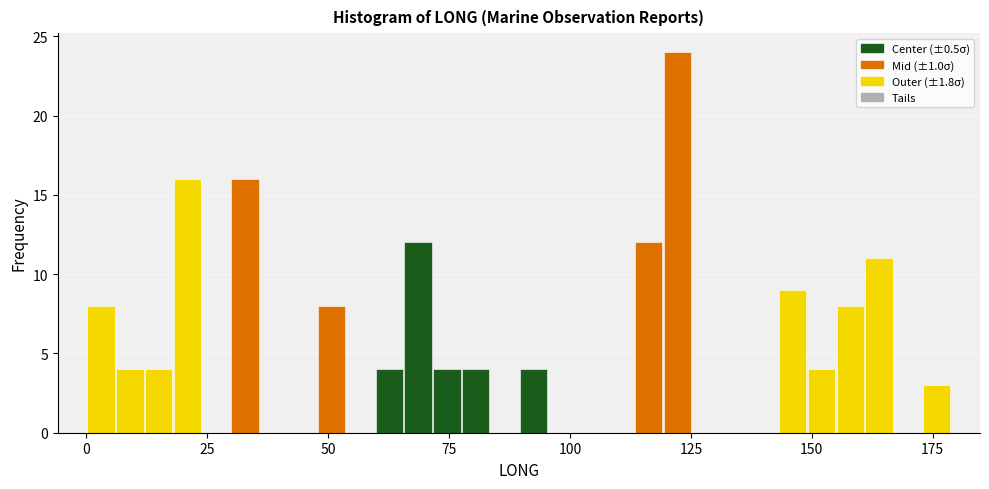

Around what value on the x-axis is the tallest bar? Give the approximate position of its centre, as read against the axis.

120